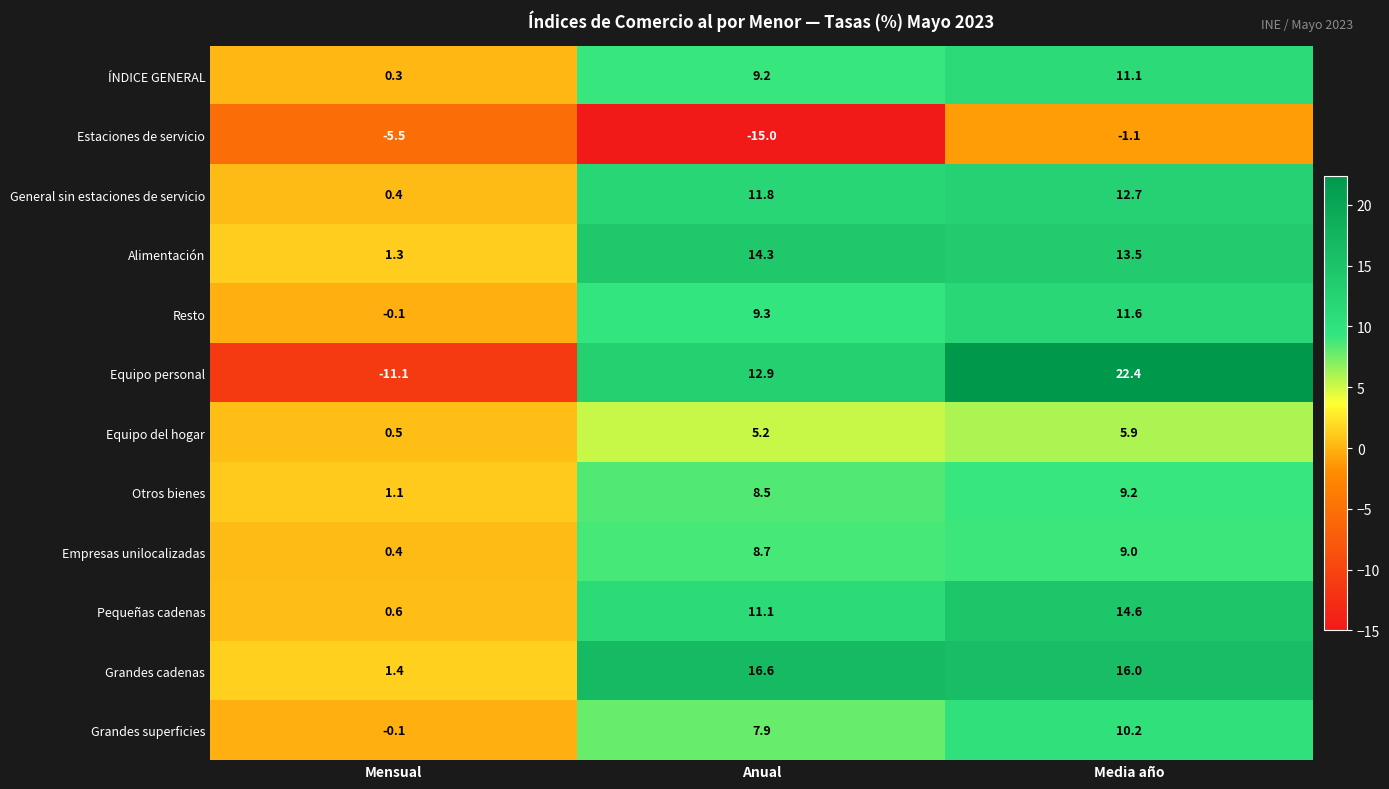

At which label is General sin estaciones de servicio closest to 6?

Mensual